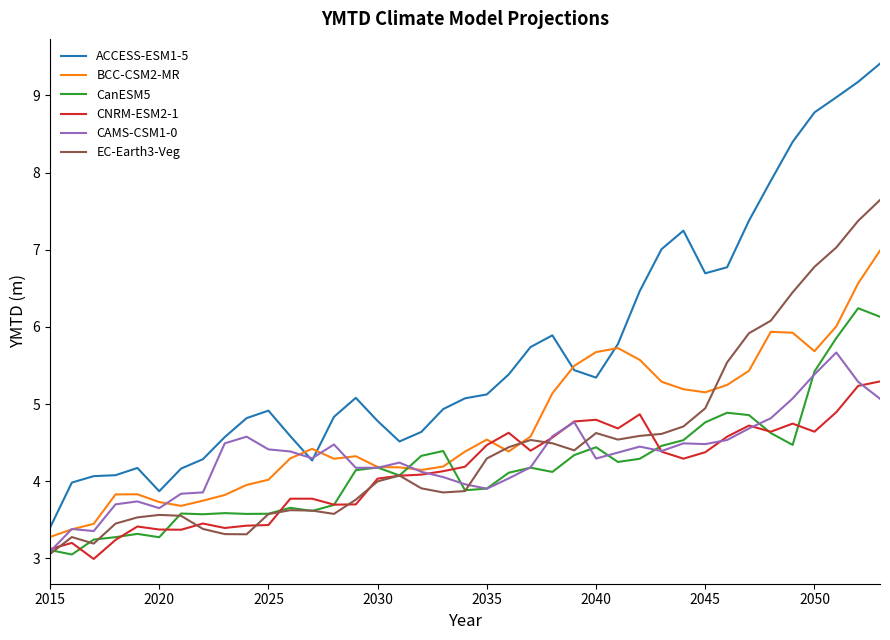

Which series has the largest total across all categories?

ACCESS-ESM1-5